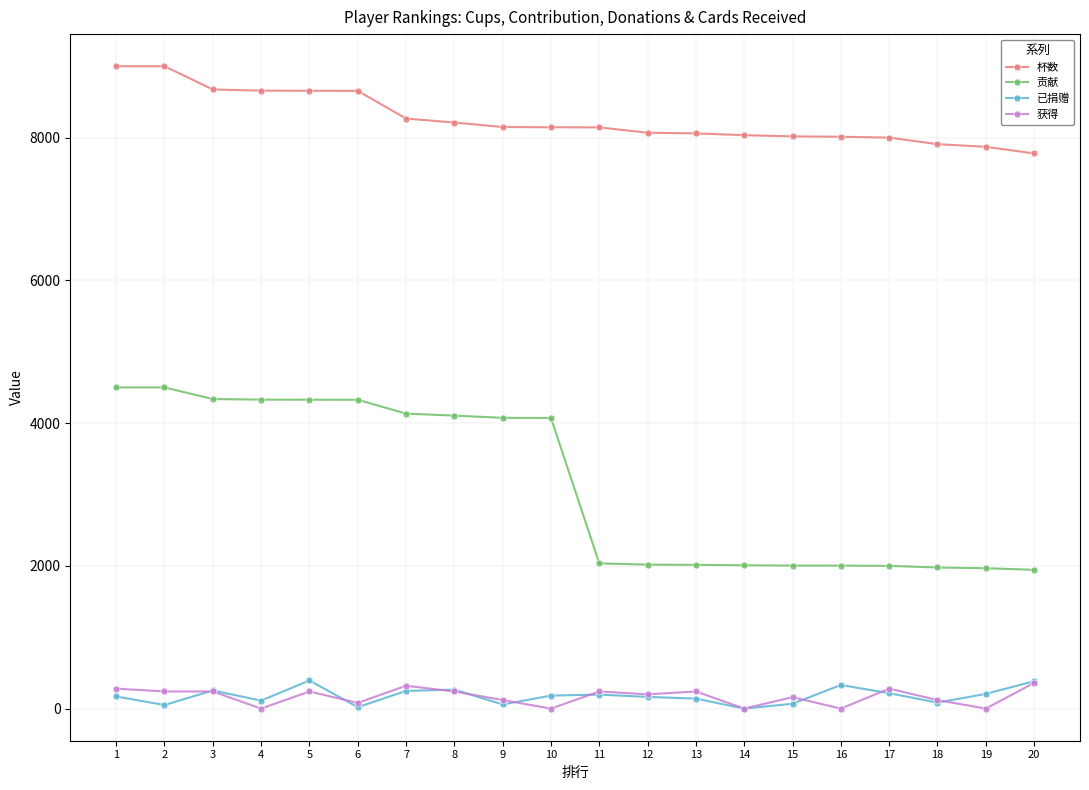

Which series changed the most between 4 and 15?

贡献